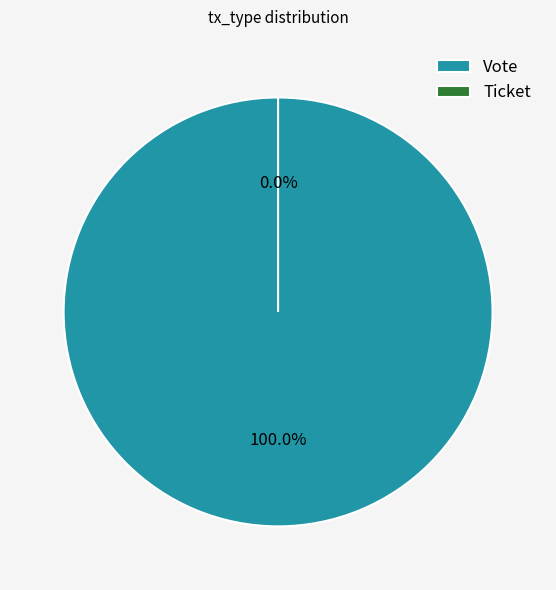

To the nearest percent, what is the difference between the Ticket and Vote slice percentages?

100%